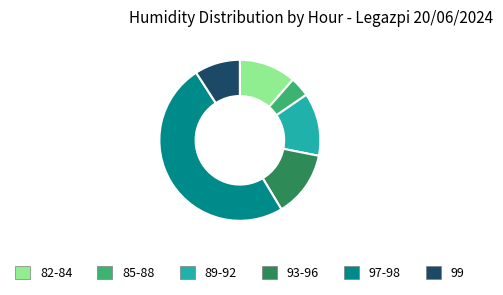

Is it true that 99 is 9% of the pie?

True